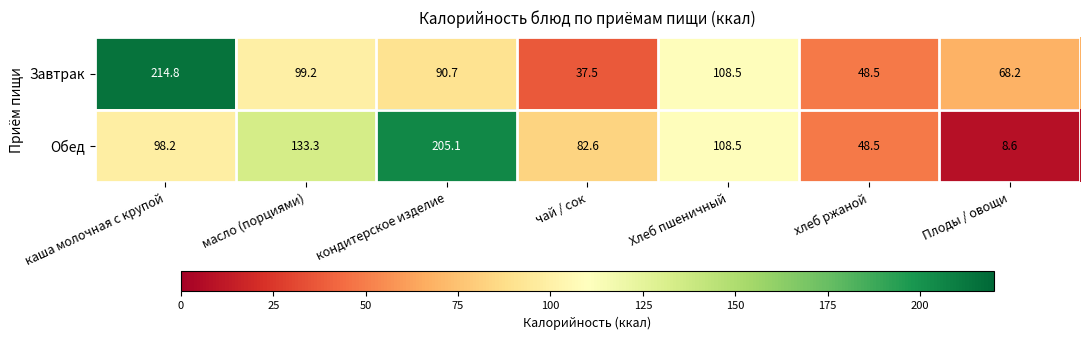

Reading left to right, extract all data points from this chart.

Завтрак: 214.8	99.2	90.7	37.5	108.5	48.5	68.2
Обед: 98.2	133.3	205.1	82.6	108.5	48.5	8.6